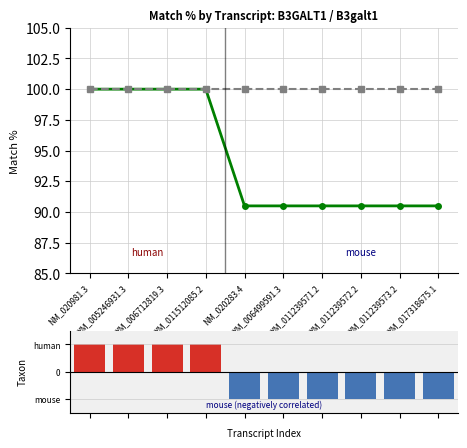

Reading left to right, what are all the values shown in this chart?

Nuc. Match %: NM_020981.3=100.0	XM_005246931.3=100.0	XM_006712819.3=100.0	XM_011512085.2=100.0	NM_020283.4=90.5	XM_006499591.3=90.5	XM_011239571.2=90.5	XM_011239572.2=90.5	XM_011239573.2=90.5	XM_017318675.1=90.5
Prot. Match %: NM_020981.3=100.0	XM_005246931.3=100.0	XM_006712819.3=100.0	XM_011512085.2=100.0	NM_020283.4=100.0	XM_006499591.3=100.0	XM_011239571.2=100.0	XM_011239572.2=100.0	XM_011239573.2=100.0	XM_017318675.1=100.0